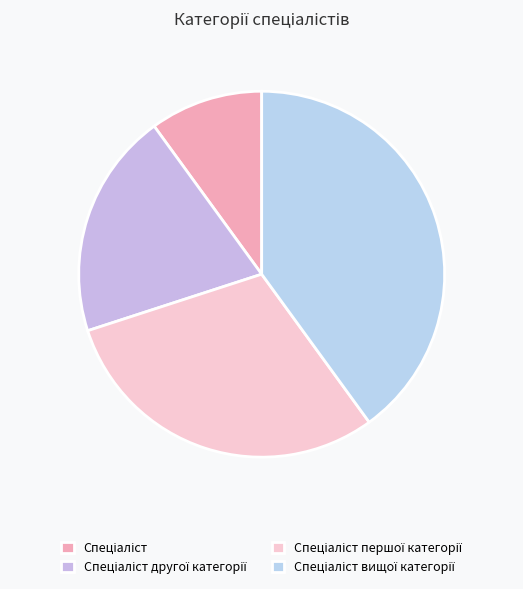

Count the number of slices in the pie.

4